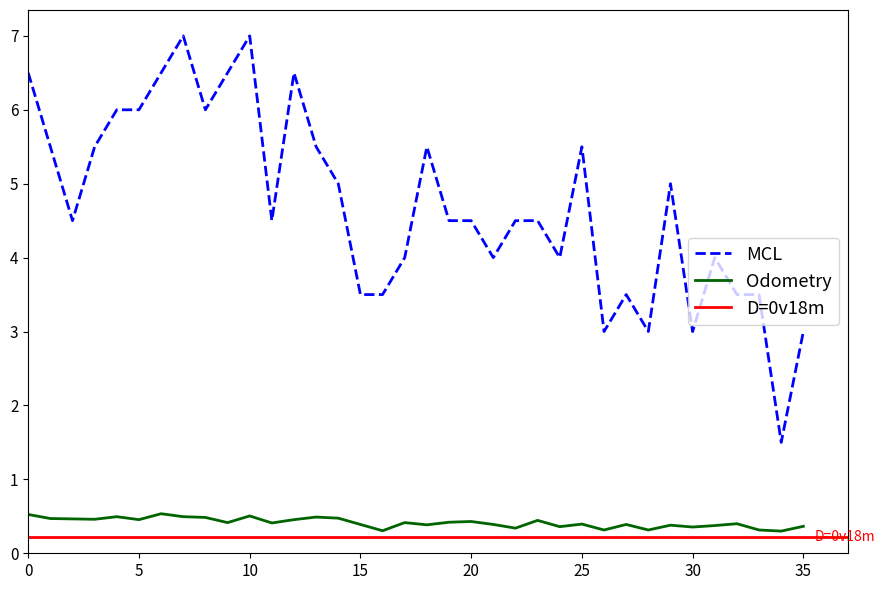

Is it true that Odometry equals 0.2 at 10?

False